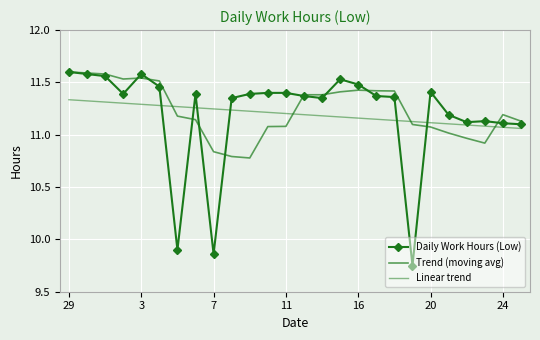

Reading left to right, transcribe all the data shown in this chart.

Daily Work Hours (Low): 11.6	11.6	11.6	11.4	11.6	11.5	9.9	11.4	9.9	11.3	11.4	11.4	11.4	11.4	11.3	11.5	11.5	11.4	11.4	9.8	11.4	11.2	11.1	11.1	11.1	11.1
Trend (moving avg): 11.6	11.6	11.6	11.5	11.5	11.5	11.2	11.1	10.8	10.8	10.8	11.1	11.1	11.4	11.4	11.4	11.4	11.4	11.4	11.1	11.1	11.0	11.0	10.9	11.2	11.1
Linear trend: 11.3	11.3	11.3	11.3	11.3	11.3	11.3	11.3	11.2	11.2	11.2	11.2	11.2	11.2	11.2	11.2	11.2	11.1	11.1	11.1	11.1	11.1	11.1	11.1	11.1	11.1